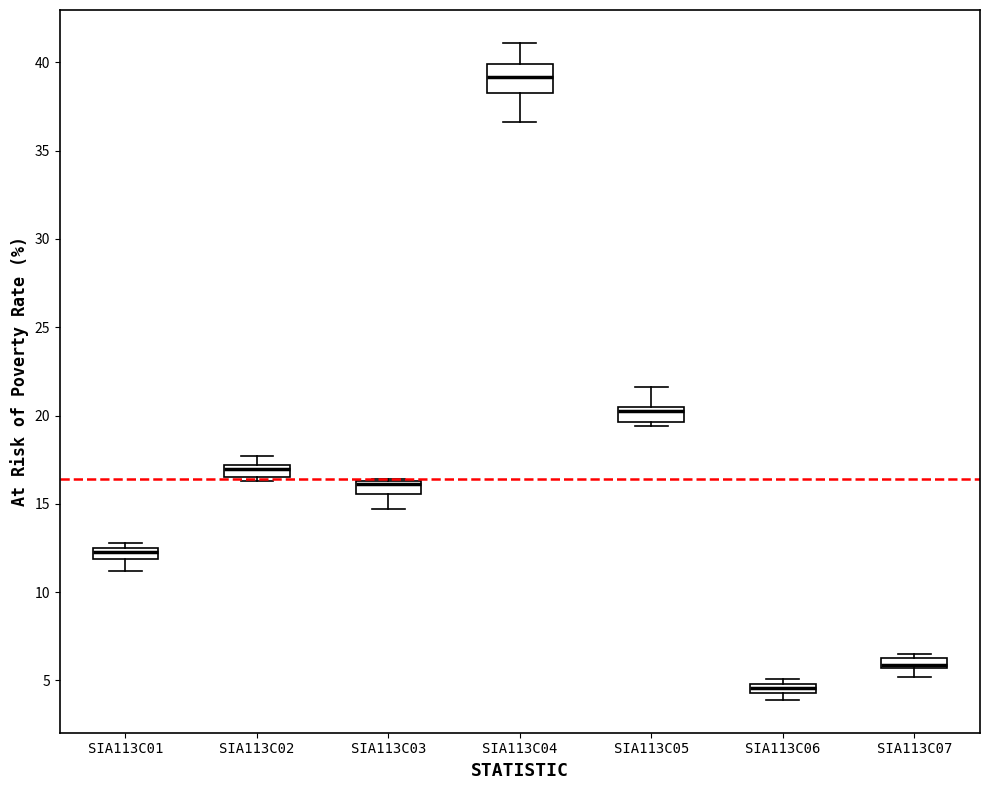

Where is the lower edge of the box for SIA113C02 on the y-axis? The values are not printed on the chart, so give them approximately, as read against the axis.

16.5